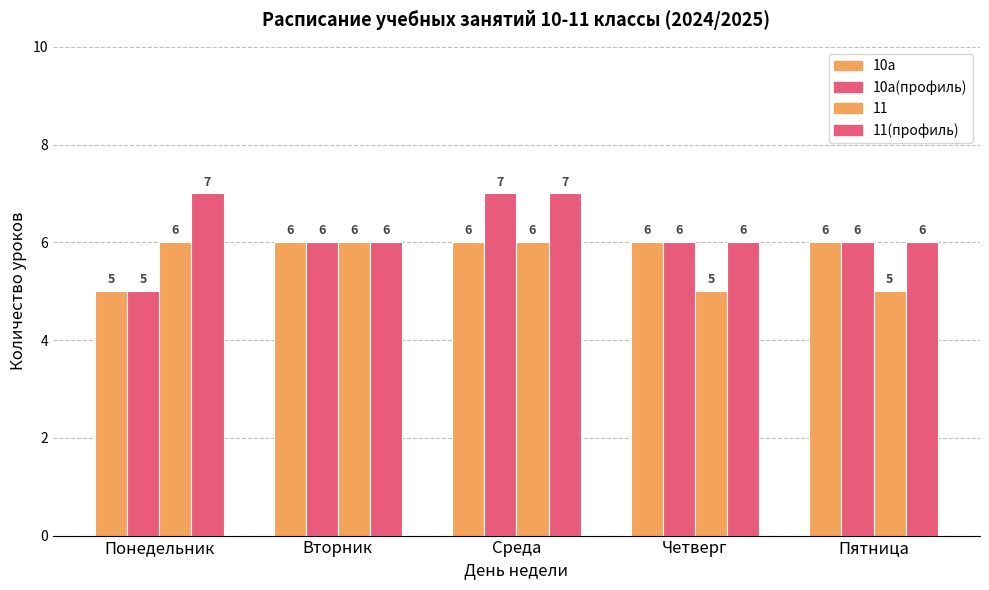

What is the sum of the 10а(профиль) values at Среда and Вторник?

13